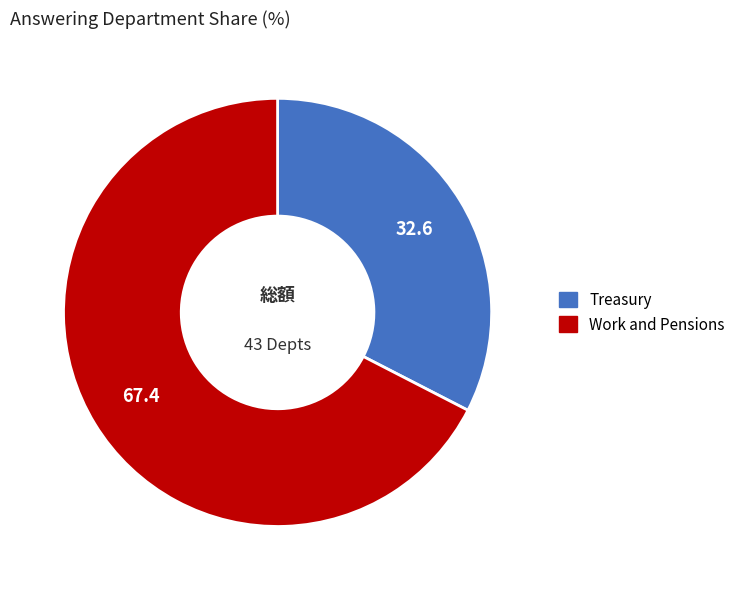

Is the sum of Treasury and Work and Pensions greater than half?

Yes